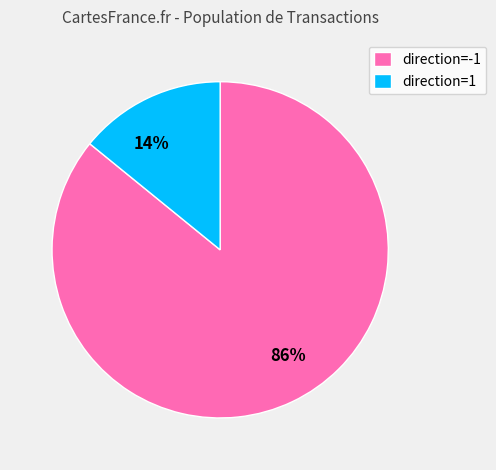

Which category accounts for the majority?

direction=-1